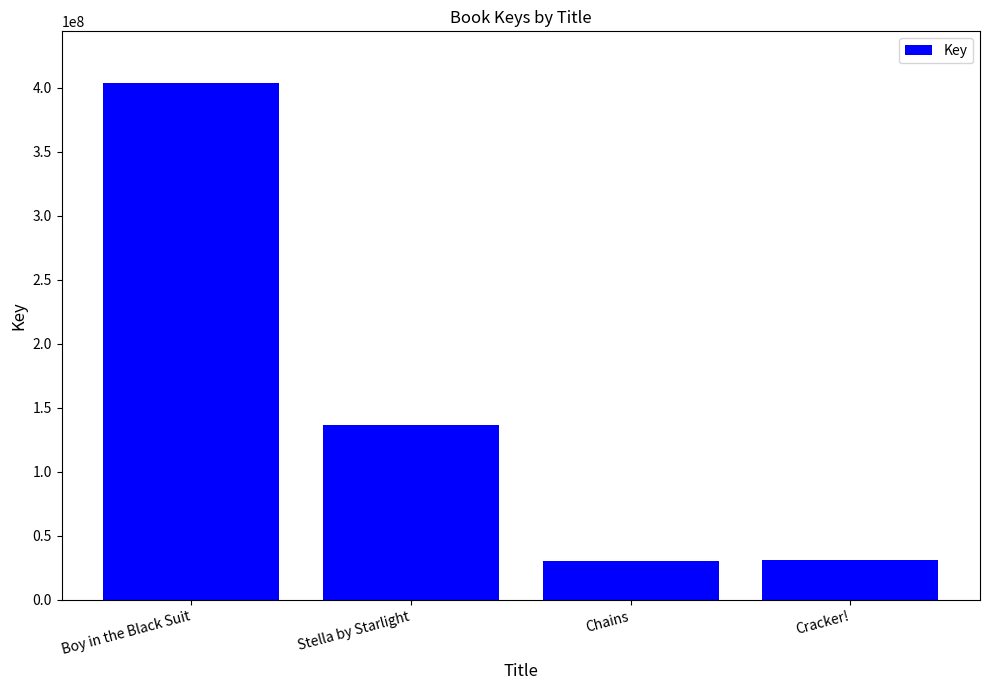

At which label does the data first exceed 136319476?

Boy in the Black Suit